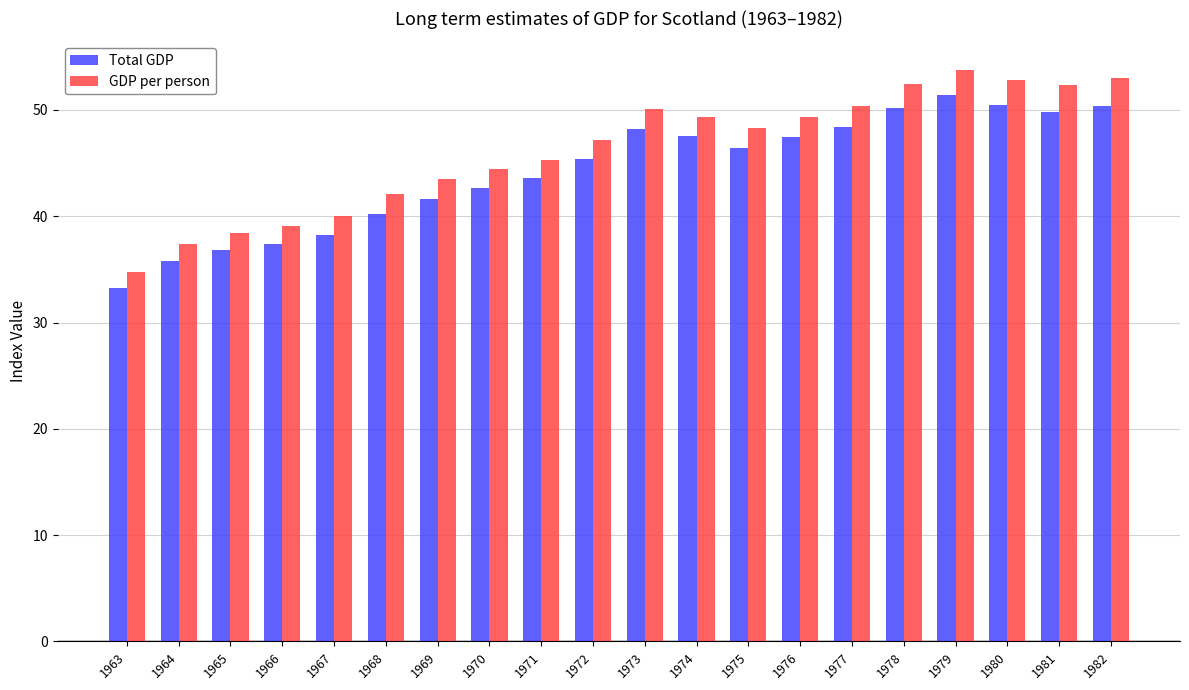

Is the value of GDP per person at 1976 greater than the value of Total GDP at 1965?

Yes